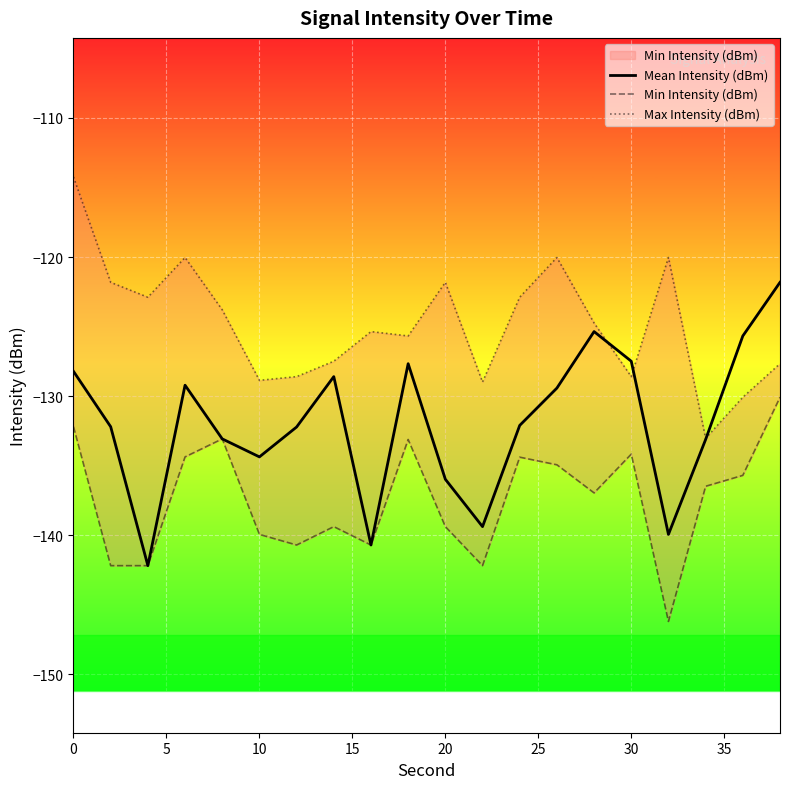

How many interior local valleys does the Mean Intensity (dBm) series have?

5